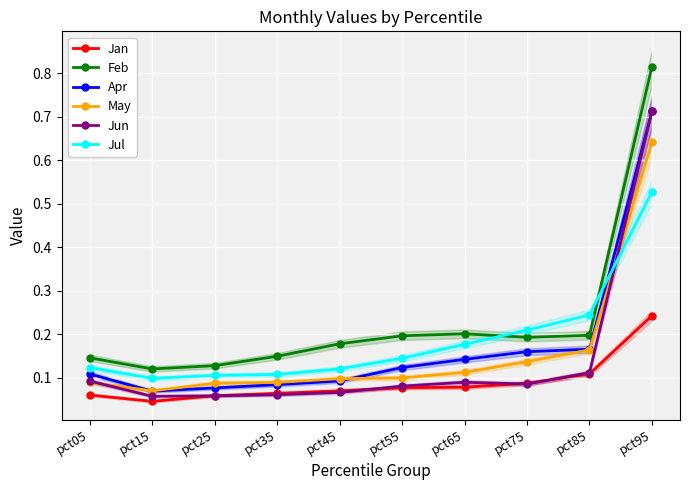

Which series has the largest total across all categories?

Feb